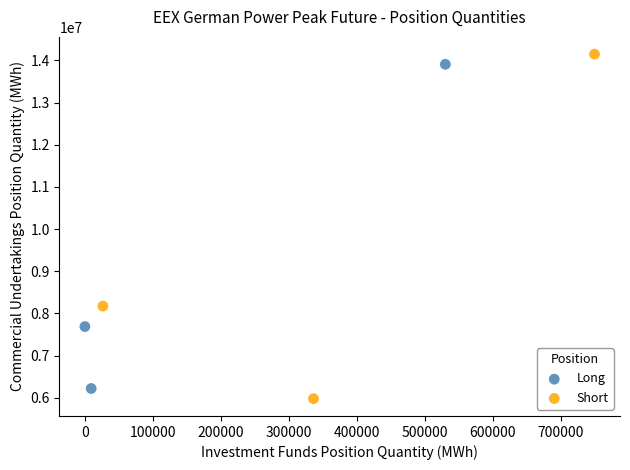

Which series has the widest spread of Y values?

Short